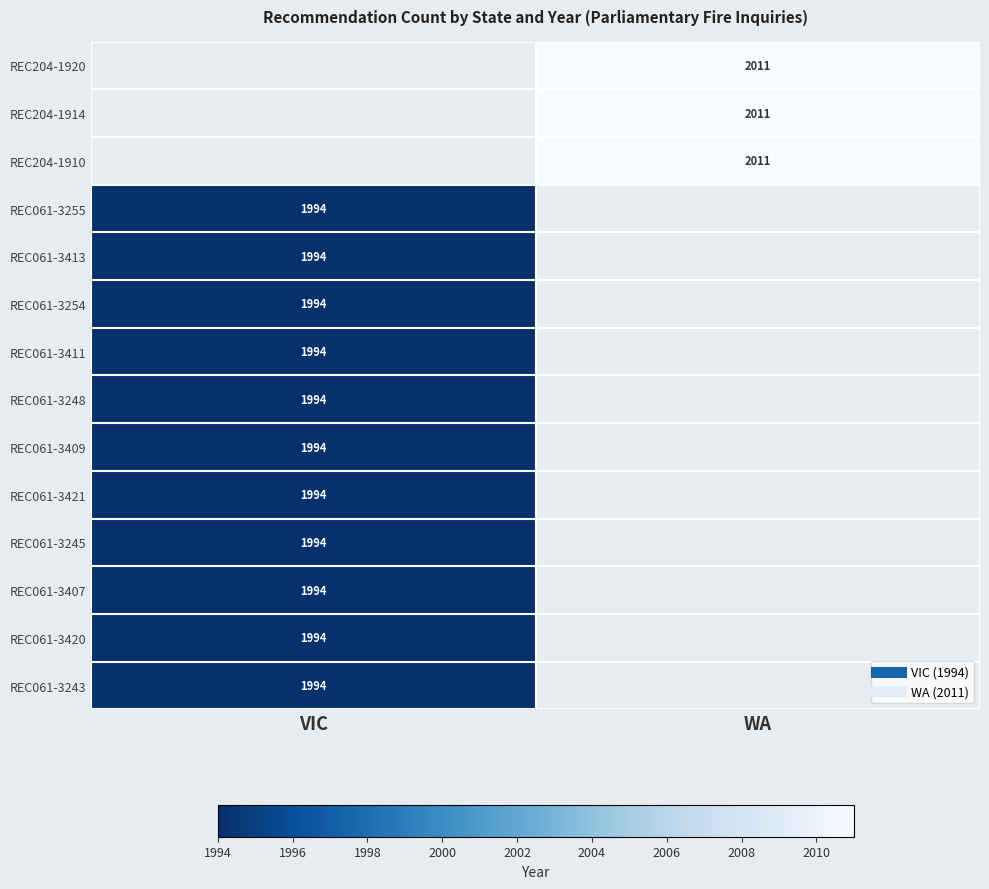

Count the number of data series in this chart.

14